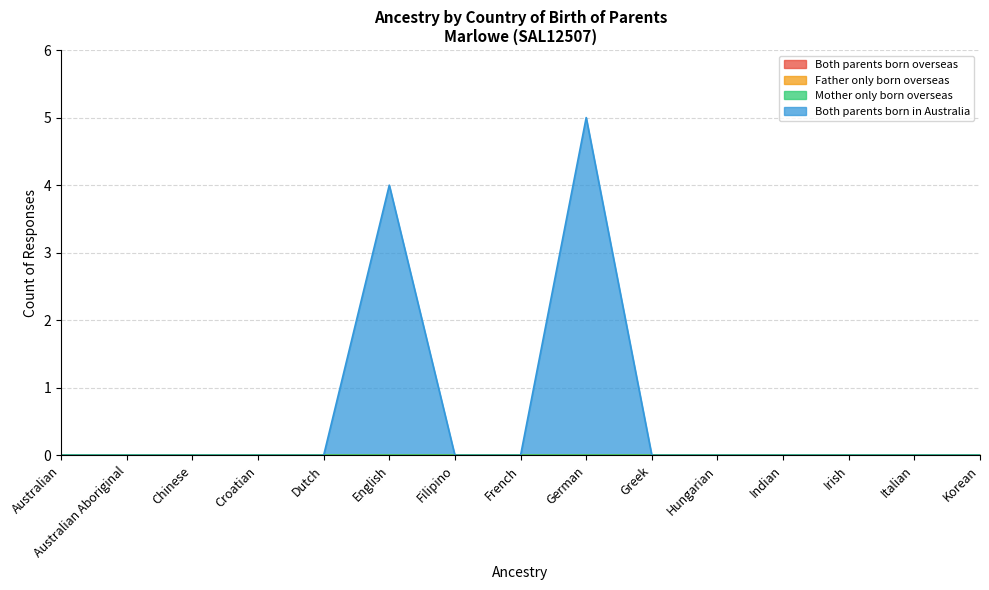

True or false: Father only born overseas and Mother only born overseas intersect in this chart.

False